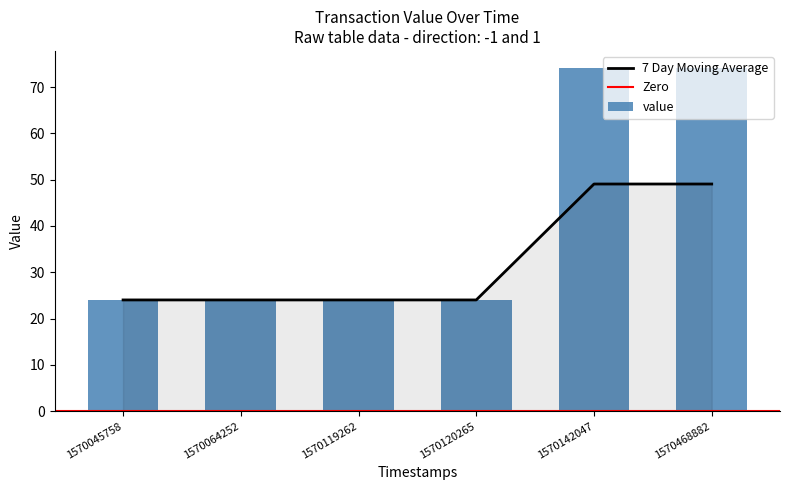

The value of 7 Day Moving Average at 1570120265 is 42.9. True or false?

False